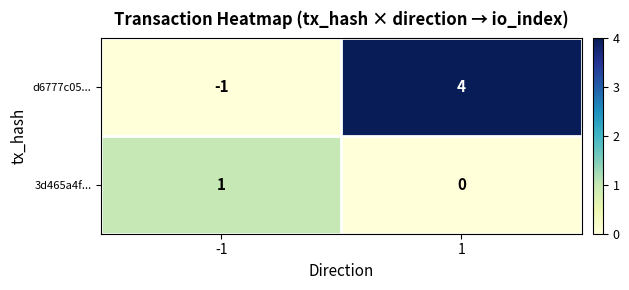

Which series has the widest spread of values?

d6777c05...